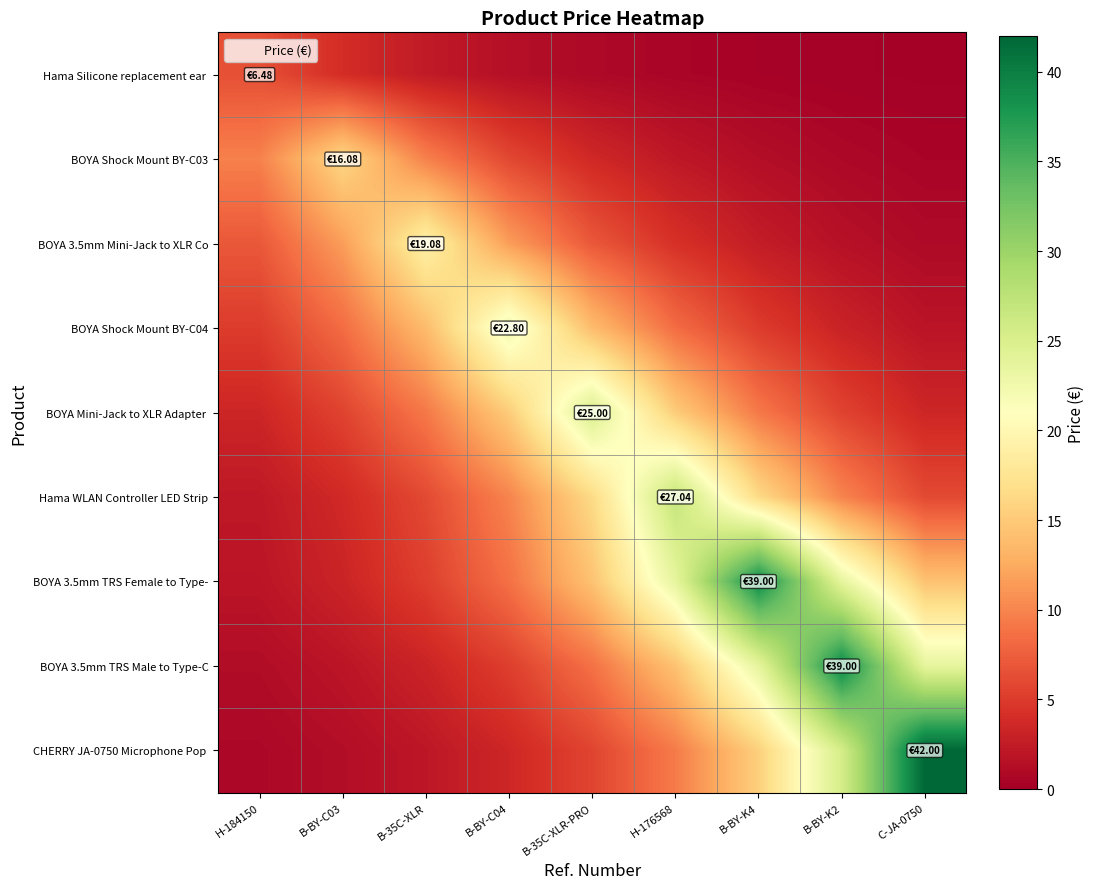

Between B-BY-C03 and B-BY-C04, which series saw the biggest shift?

BOYA Shock Mount BY-C04